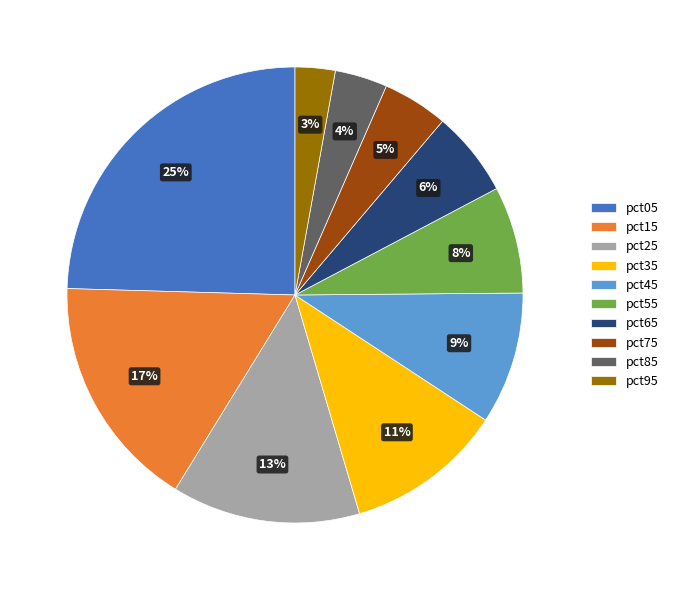

To the nearest percent, what percentage of the pie is pct05?

25%